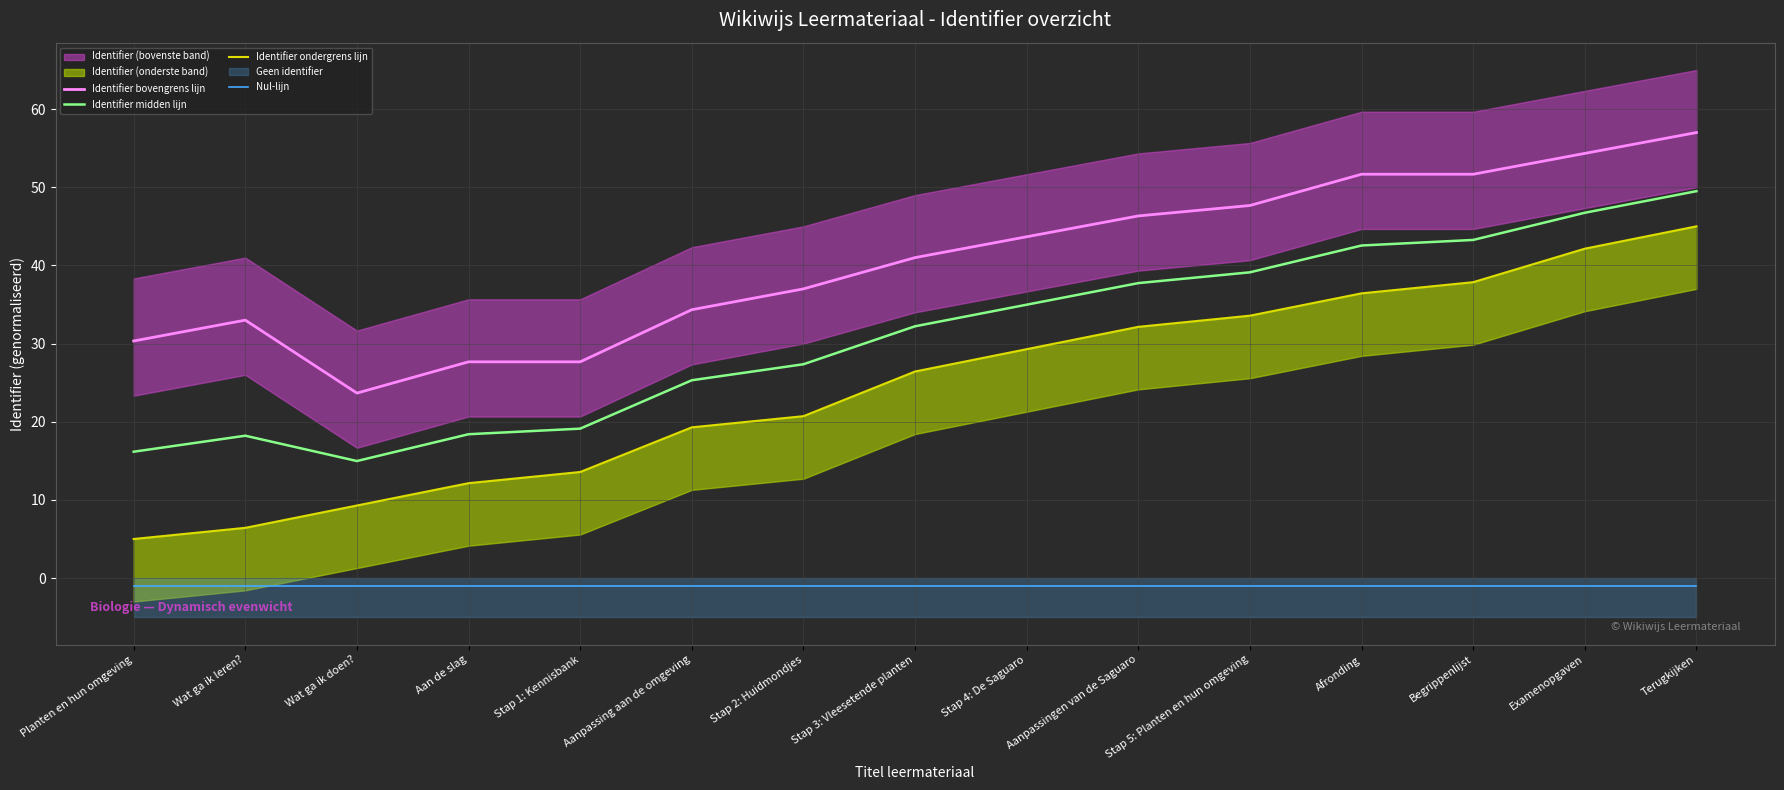

Read the Identifier midden lijn value at Examenopgaven.

46.7